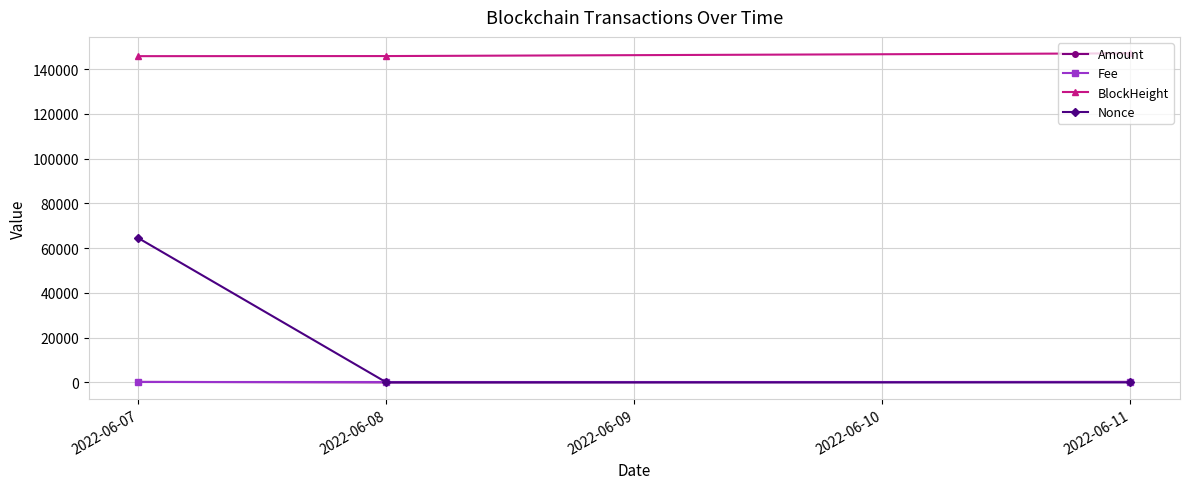

Which series has the widest spread of values?

Nonce